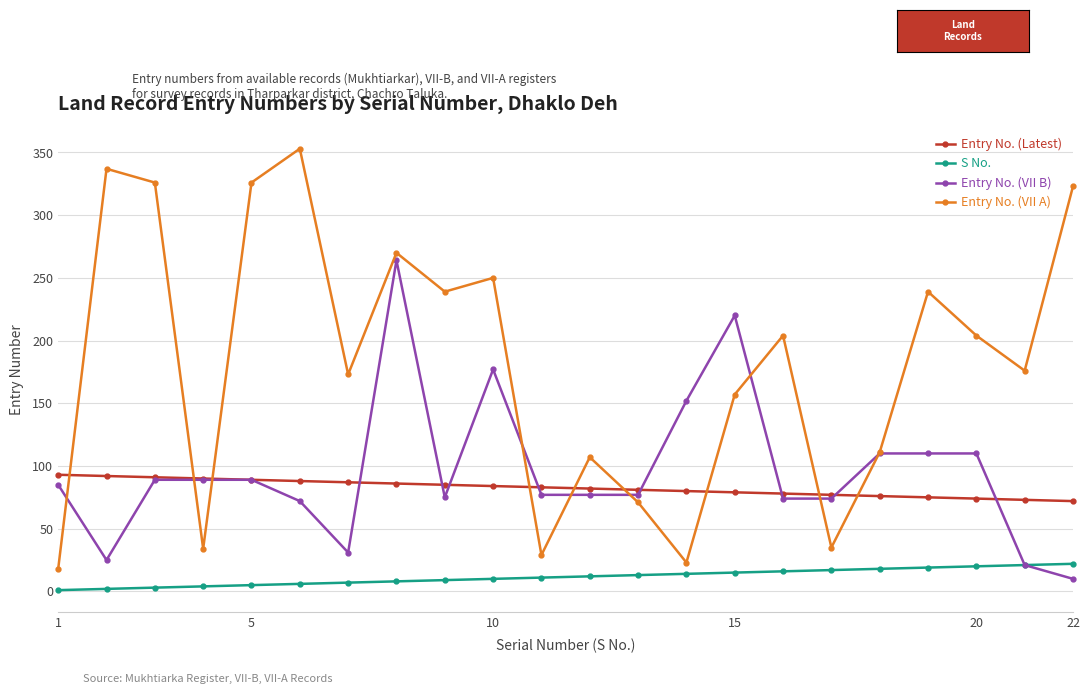

List the series in order of their peak value, lowest first.

S No., Entry No. (Latest), Entry No. (VII B), Entry No. (VII A)